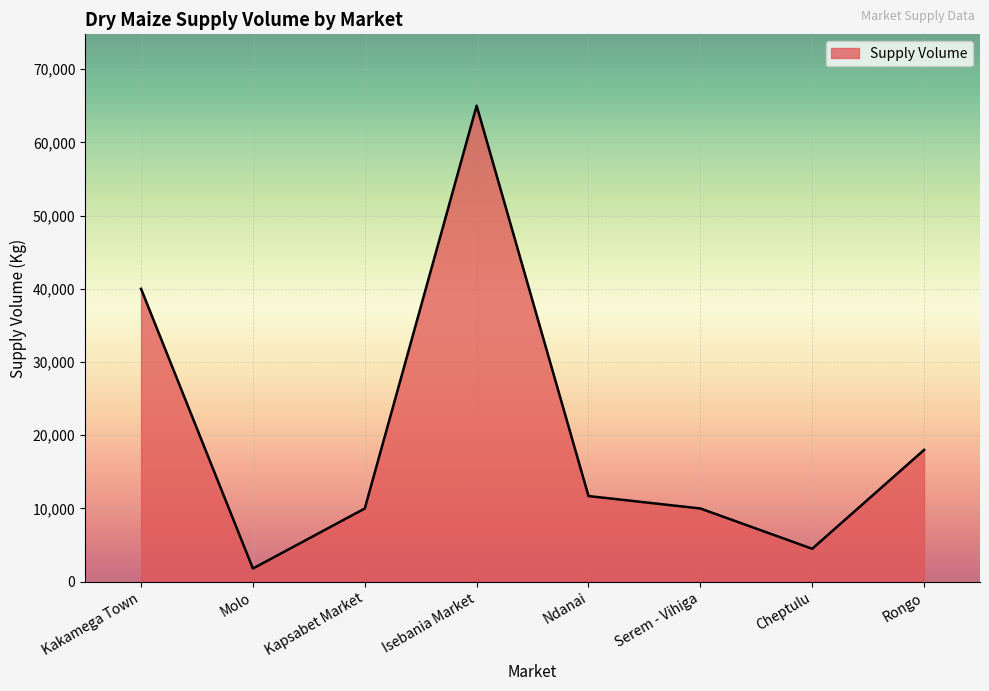

What is the change in value from Molo to Rongo?

+16200